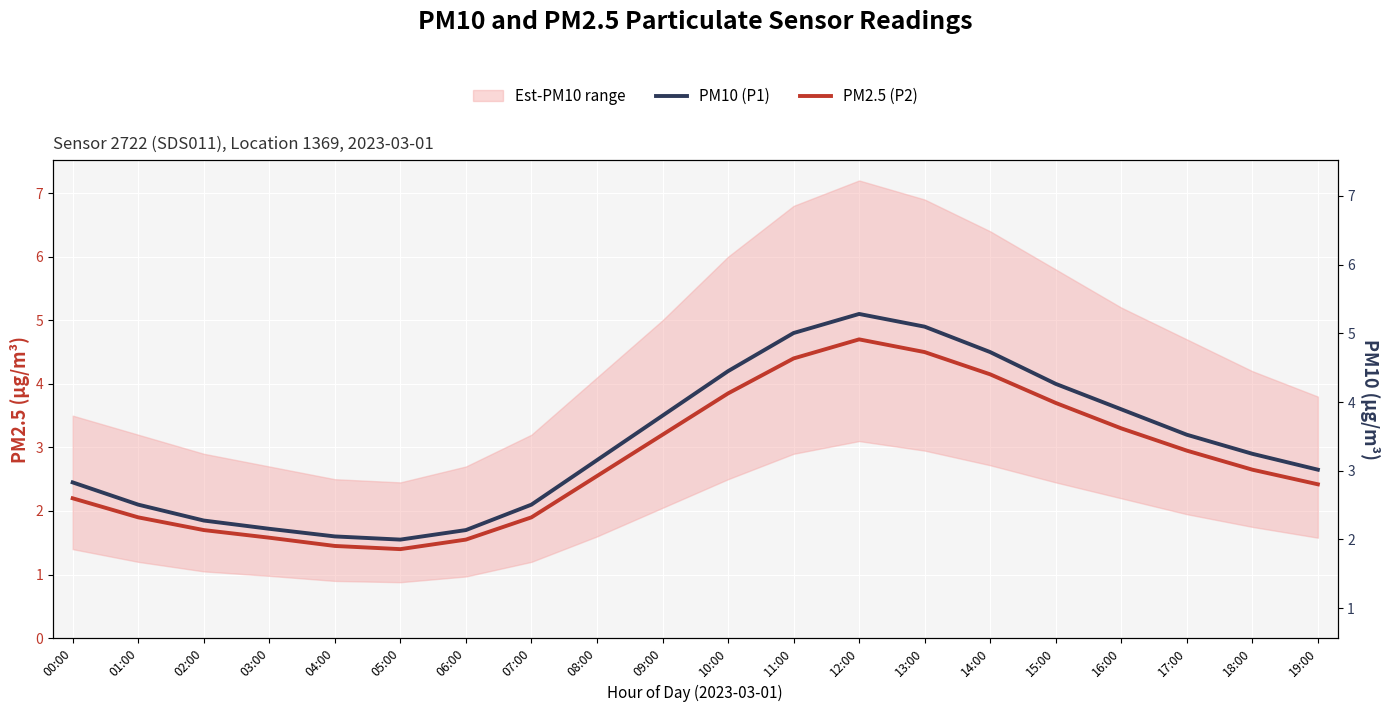

Reading right to left, extract all data points from this chart.

PM10 (P1): 19:00=2.6	18:00=2.9	17:00=3.2	16:00=3.6	15:00=4.0	14:00=4.5	13:00=4.9	12:00=5.1	11:00=4.8	10:00=4.2	09:00=3.5	08:00=2.8	07:00=2.1	06:00=1.7	05:00=1.6	04:00=1.6	03:00=1.7	02:00=1.9	01:00=2.1	00:00=2.5
PM2.5 (P2): 19:00=2.4	18:00=2.6	17:00=3.0	16:00=3.3	15:00=3.7	14:00=4.2	13:00=4.5	12:00=4.7	11:00=4.4	10:00=3.9	09:00=3.2	08:00=2.5	07:00=1.9	06:00=1.6	05:00=1.4	04:00=1.4	03:00=1.6	02:00=1.7	01:00=1.9	00:00=2.2